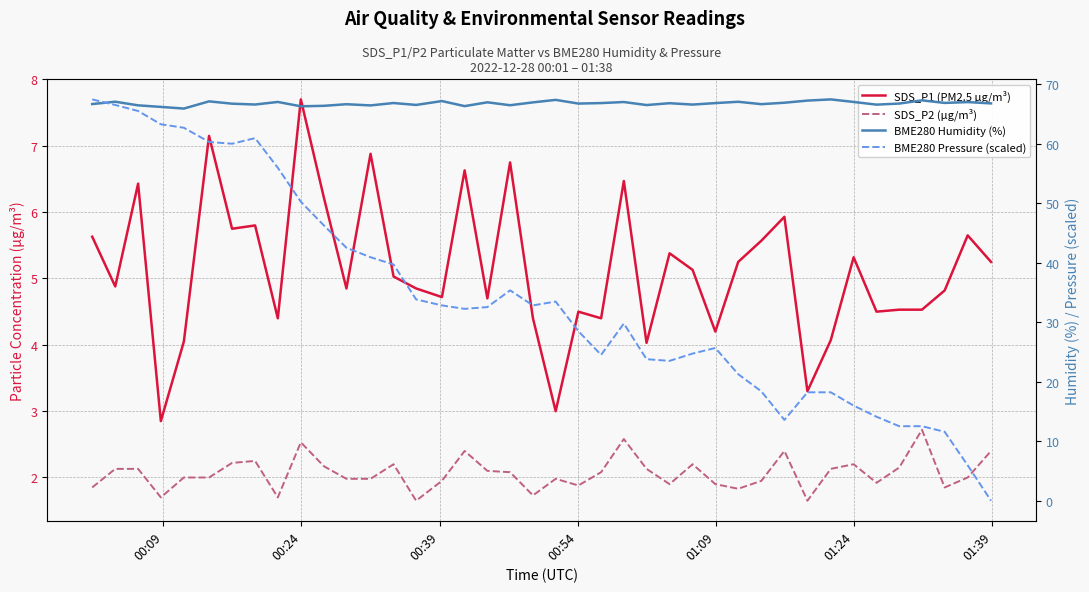

How many values in the SDS_P1 (PM2.5 µg/m³) series exceed 5?

20